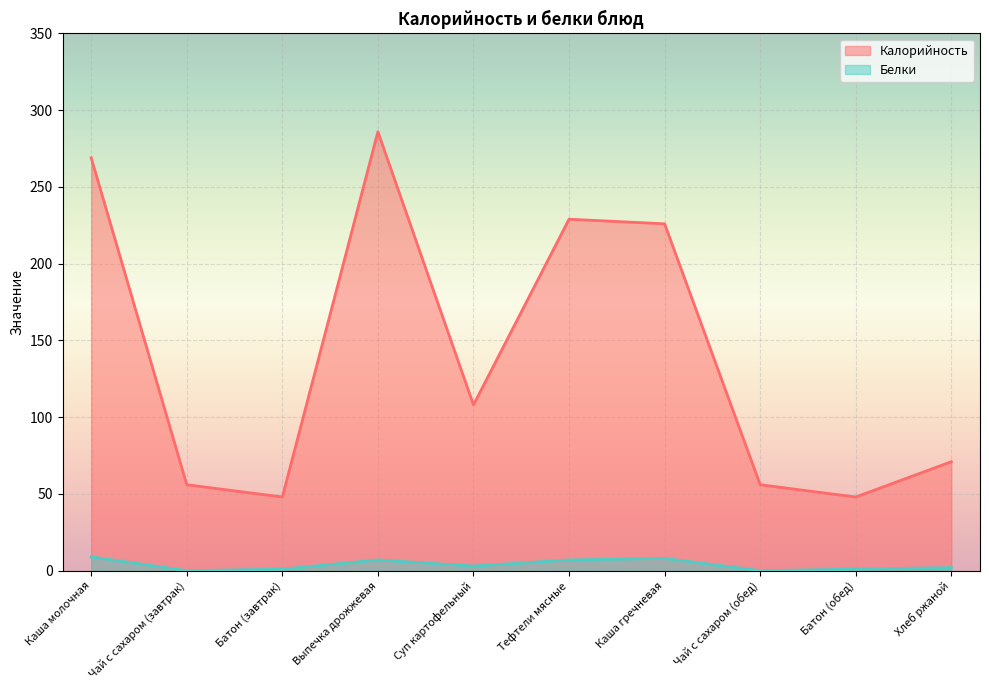

True or false: Калорийность and Белки cross at least once.

False